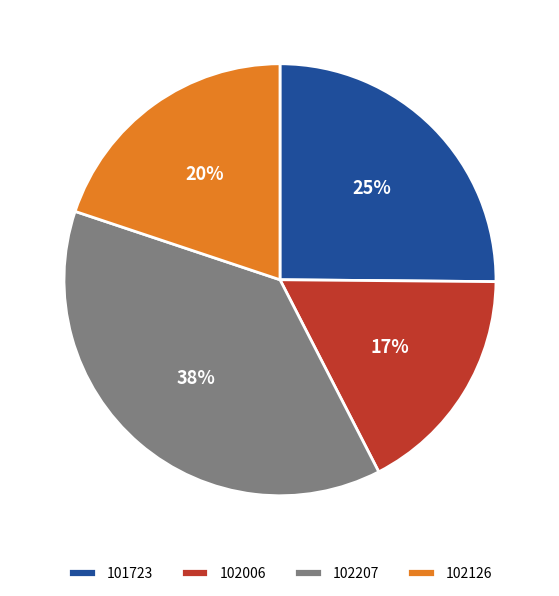

The 102006 slice represents 30% of the pie. True or false?

False